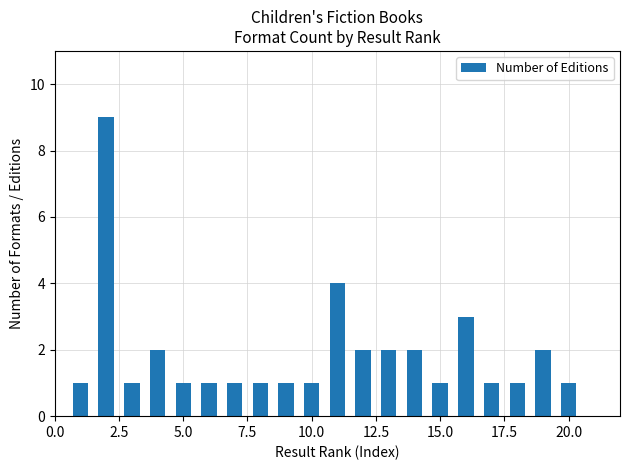

What is the maximum value shown in the chart?

9